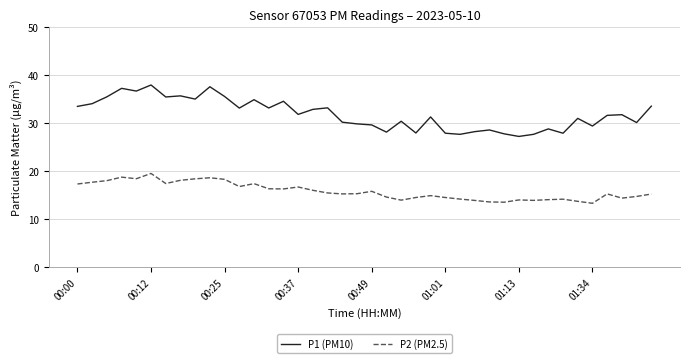

What is the maximum value shown in the chart?

38.0